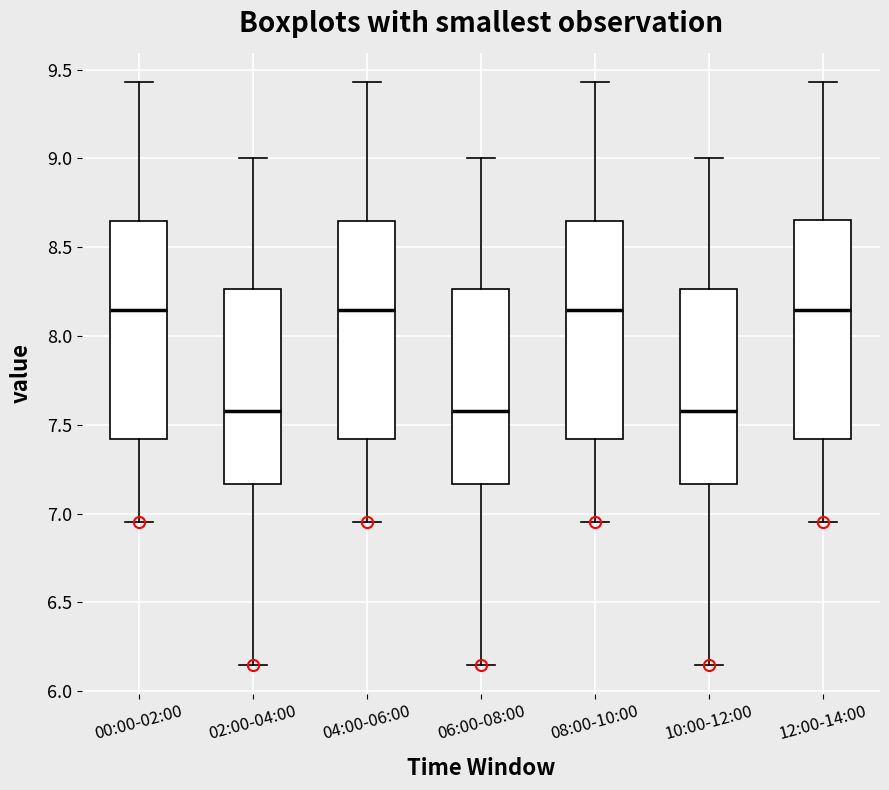

Where does the median line of the box for 04:00-06:00 sit on the y-axis? The values are not printed on the chart, so give them approximately, as read against the axis.

8.15